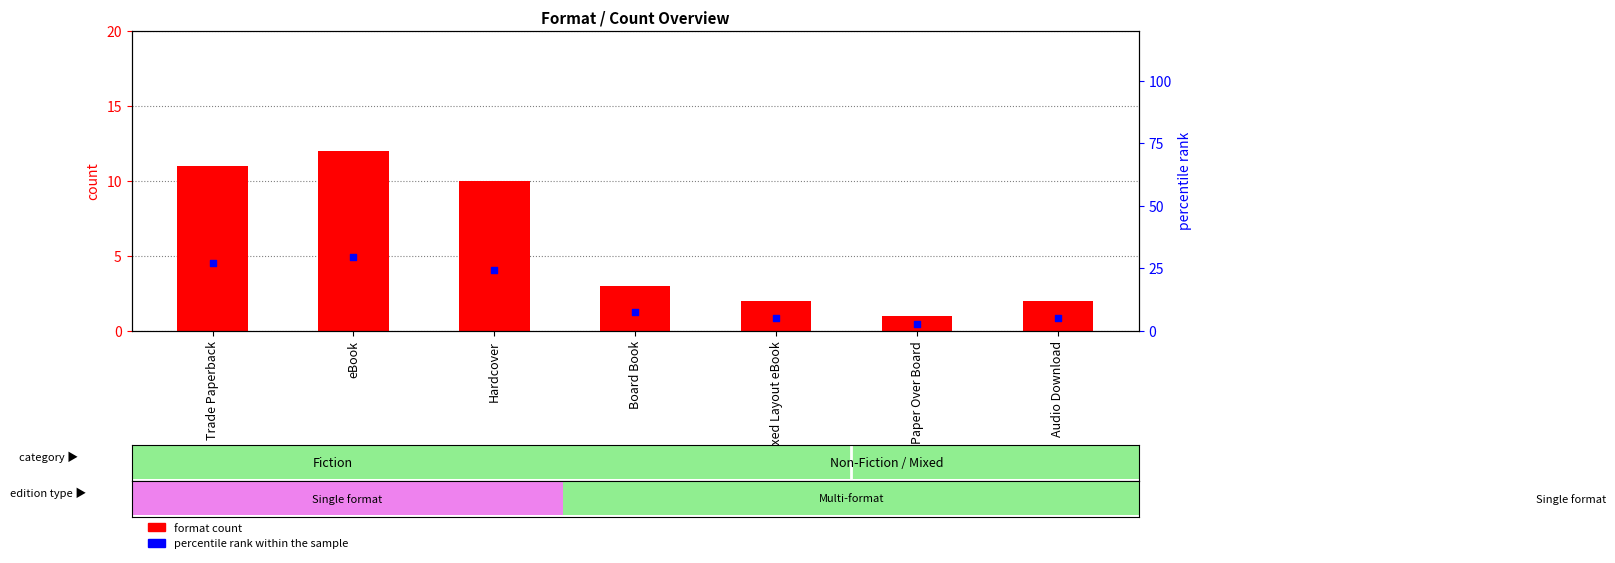

Which series contains the highest Y value?

percentile rank within the sample